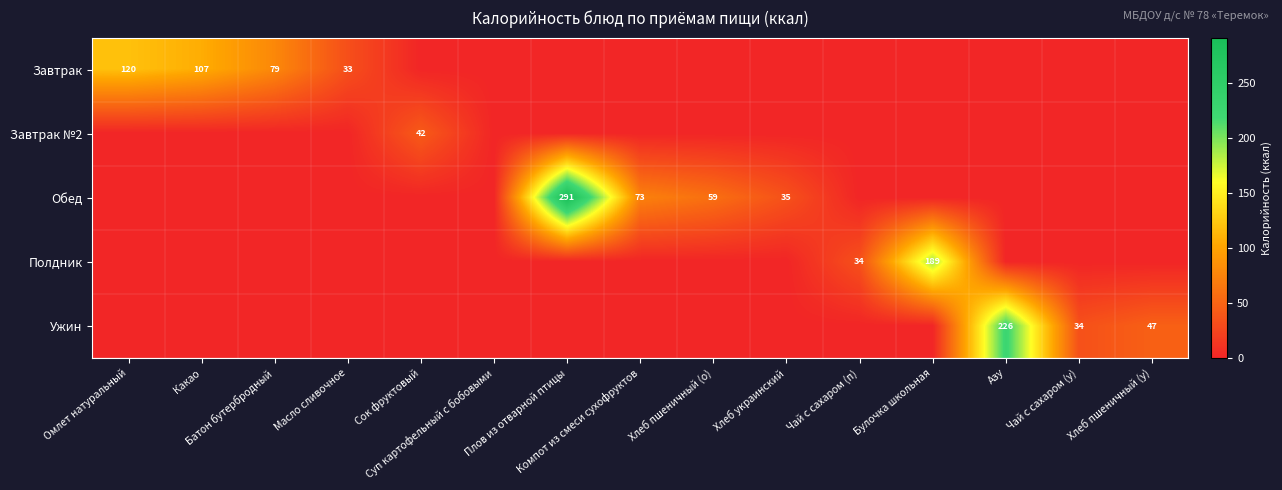

Which series has the largest range (max minus min)?

Обед